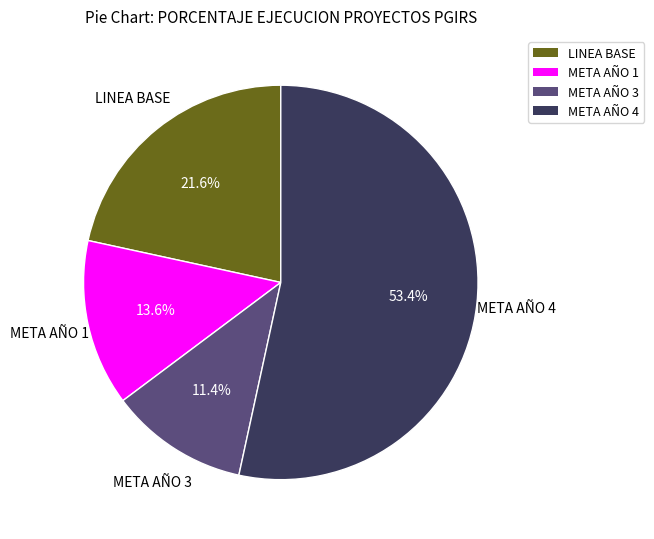

Which slice is the largest?

META AÑO 4